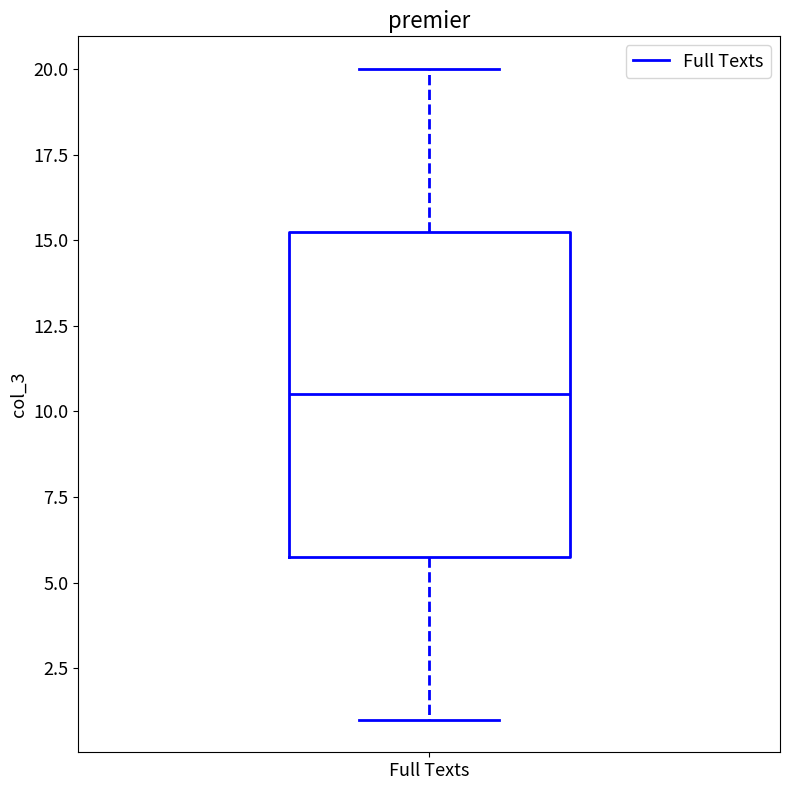

Where is the lower edge of the box for Full Texts on the y-axis? The values are not printed on the chart, so give them approximately, as read against the axis.

6.0